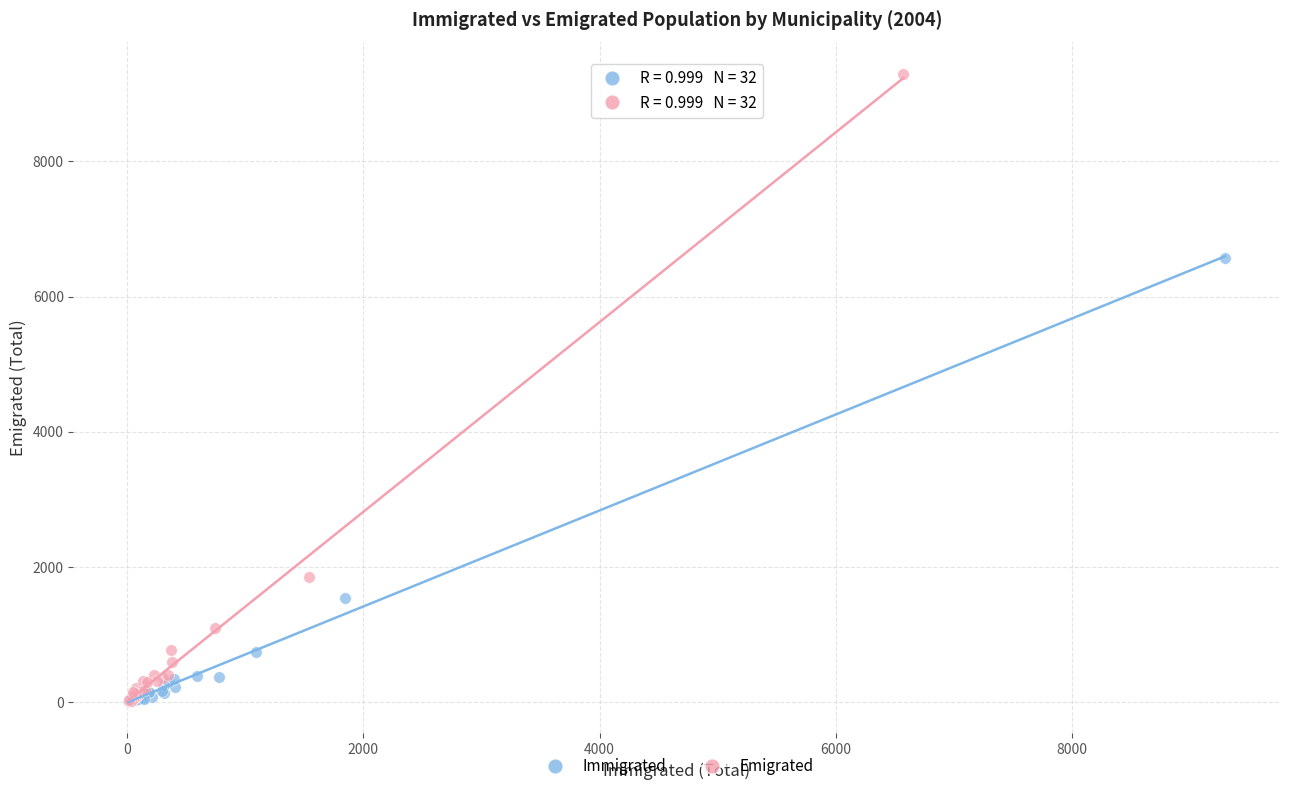

Which series contains the highest Y value?

Emigrated